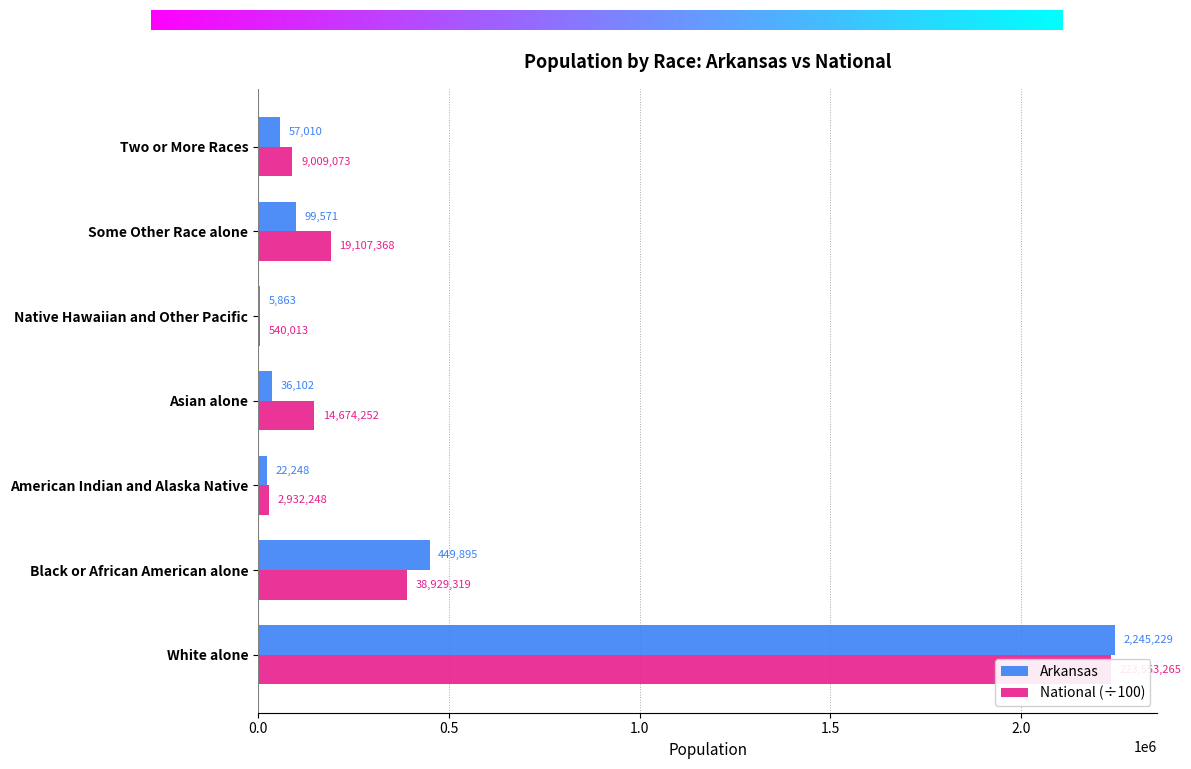

What is the difference between the Arkansas values at Native Hawaiian and Other Pacific and Black or African American alone?

444032.0